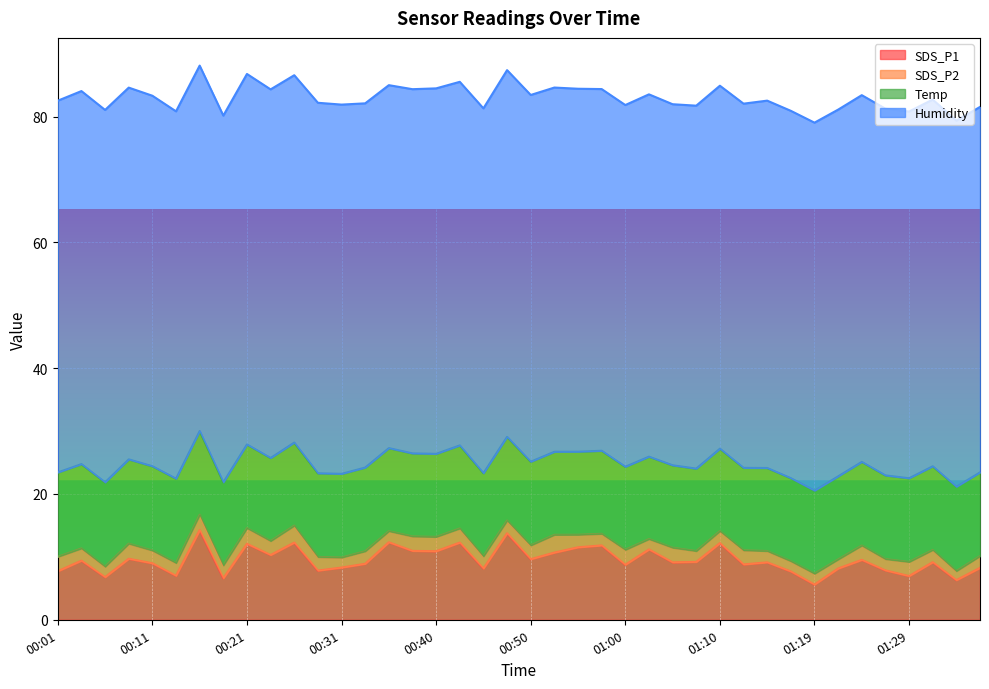

List the series in order of their peak value, lowest first.

SDS_P2, Temp, SDS_P1, Humidity